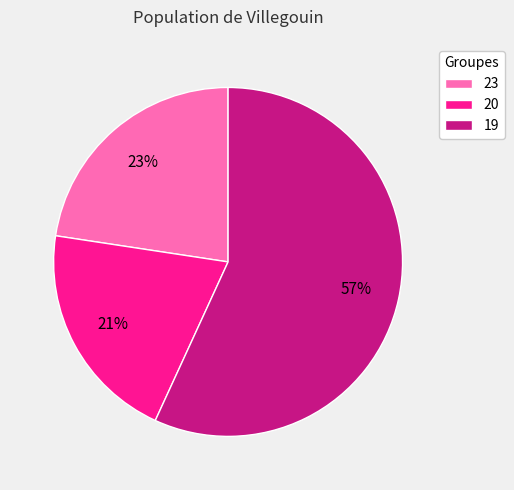

Is there a majority slice in this chart?

Yes